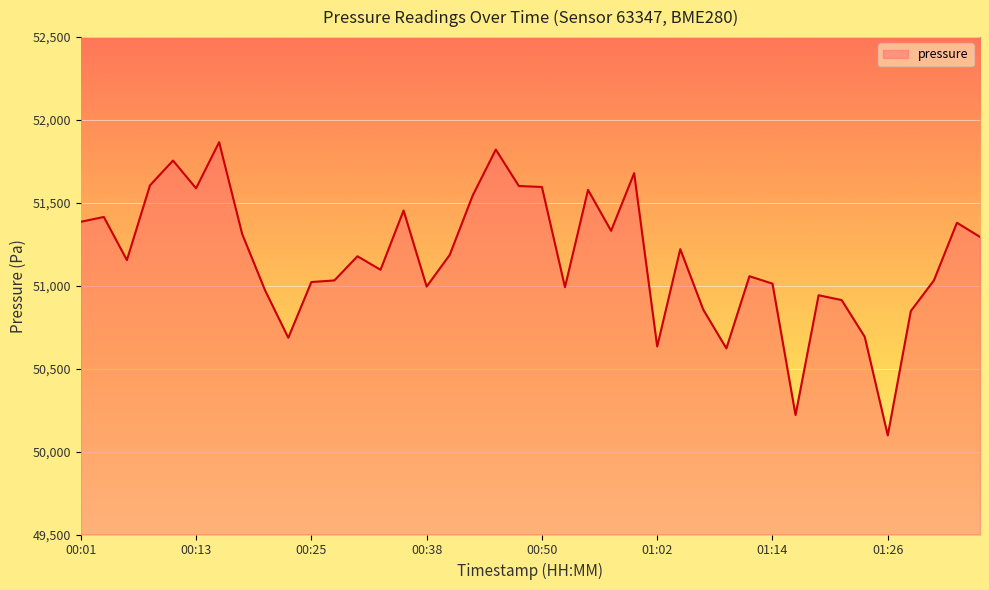

How many values are below 51178?

20